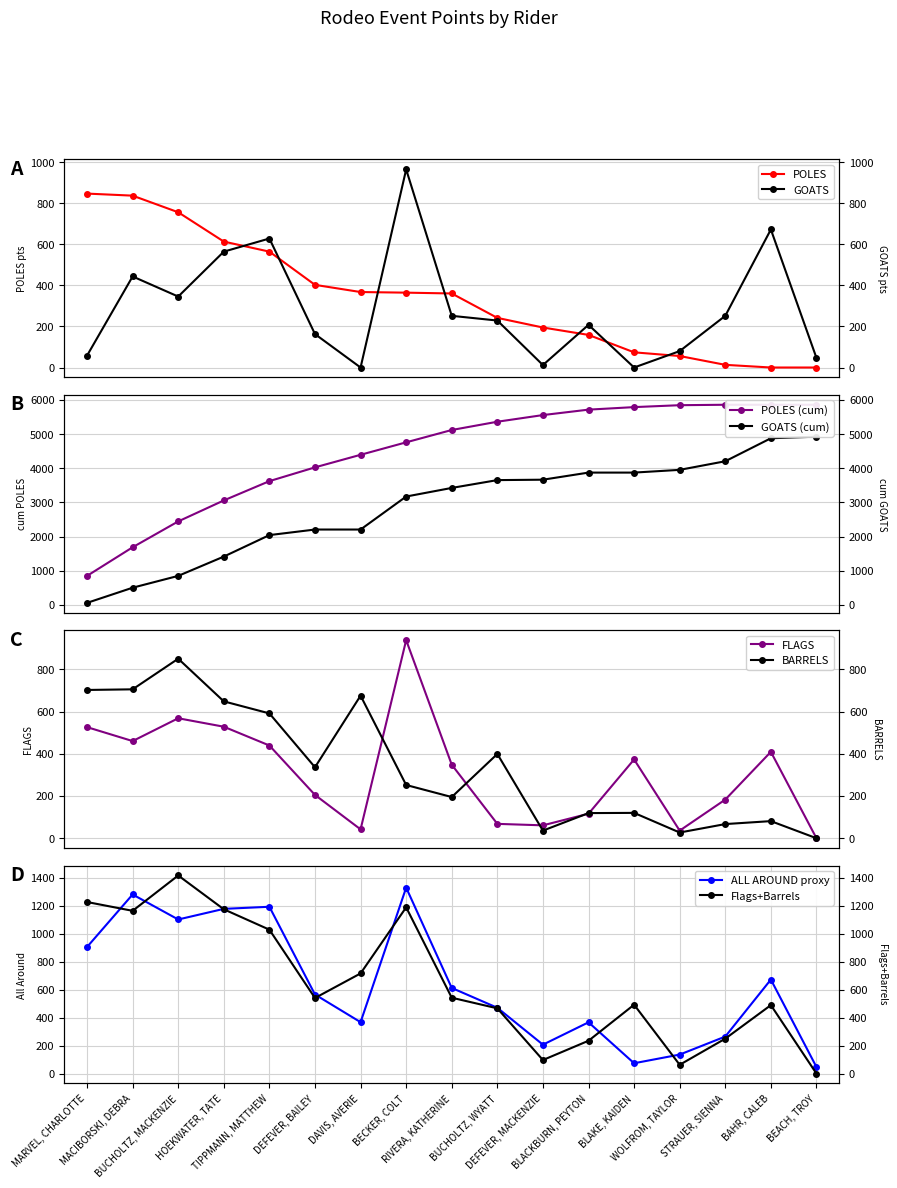

Where is GOATS nearest to the value 483?

MACIBORSKI, DEBRA